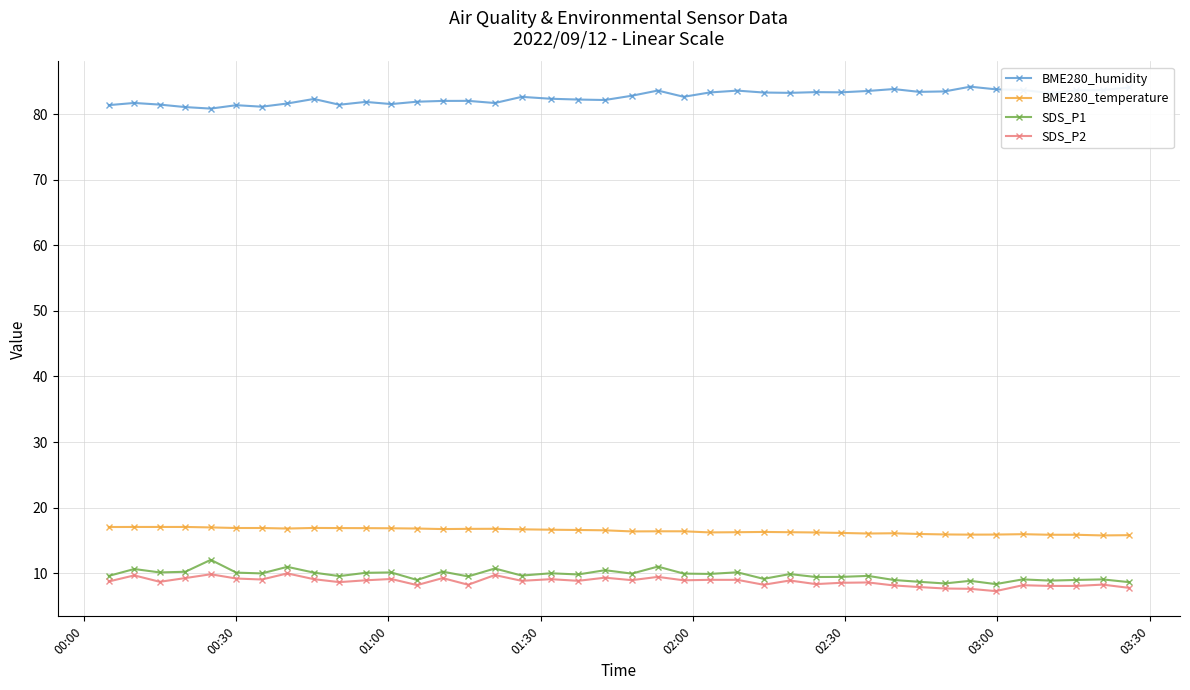

True or false: BME280_humidity and SDS_P2 intersect in this chart.

False